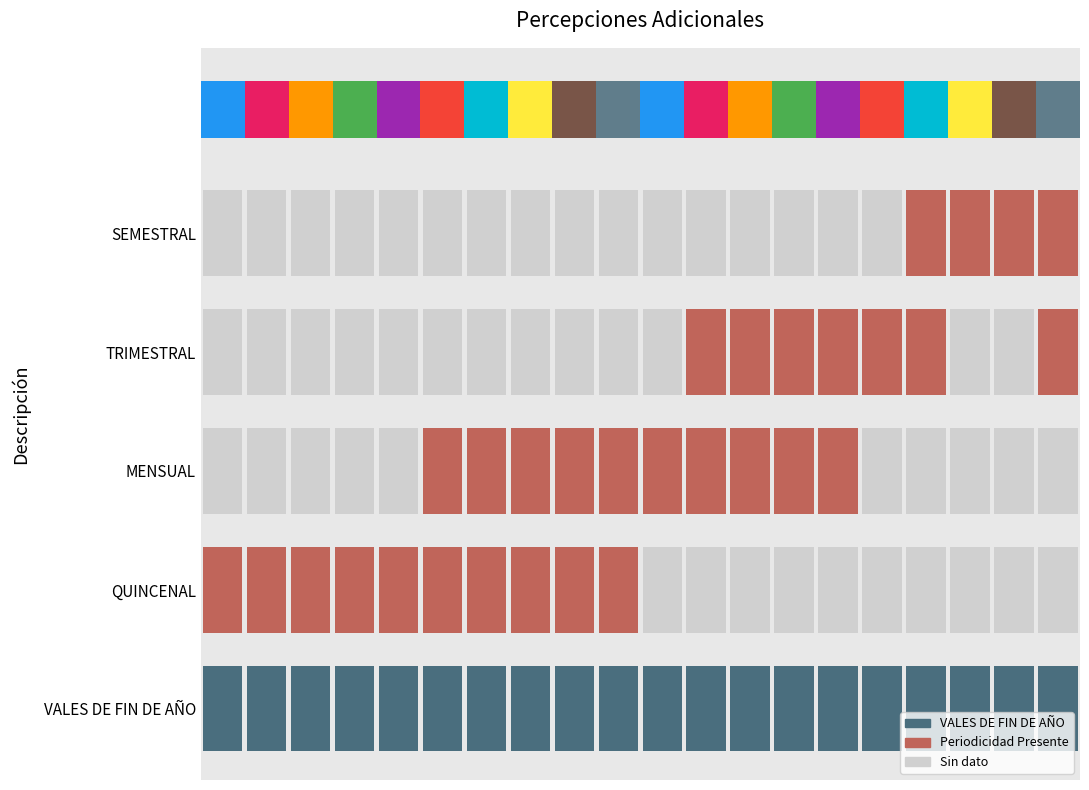

Reading left to right, transcribe all the data shown in this chart.

VALES DE FIN DE AÑO: 1=1	2=1	3=1	4=1	5=1	6=1	7=1	8=1	9=1	10=1	11=1	12=1	13=1	14=1	15=1	16=1	17=1	18=1	19=1	20=1
QUINCENAL: 1=1	2=1	3=1	4=1	5=1	6=1	7=1	8=1	9=1	10=1	11=0	12=0	13=0	14=0	15=0	16=0	17=0	18=0	19=0	20=0
MENSUAL: 1=0	2=0	3=0	4=0	5=0	6=1	7=1	8=1	9=1	10=1	11=1	12=1	13=1	14=1	15=1	16=0	17=0	18=0	19=0	20=0
TRIMESTRAL: 1=0	2=0	3=0	4=0	5=0	6=0	7=0	8=0	9=0	10=0	11=0	12=1	13=1	14=1	15=1	16=1	17=1	18=0	19=0	20=1
SEMESTRAL: 1=0	2=0	3=0	4=0	5=0	6=0	7=0	8=0	9=0	10=0	11=0	12=0	13=0	14=0	15=0	16=0	17=1	18=1	19=1	20=1